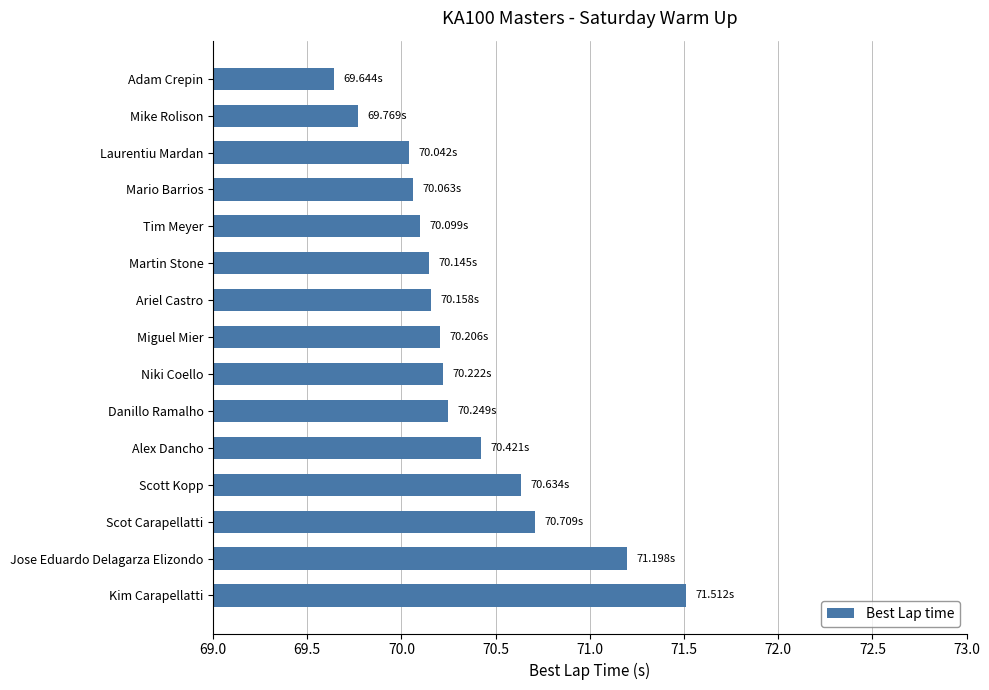

What is the label of the 6th bar from the top?

Martin Stone